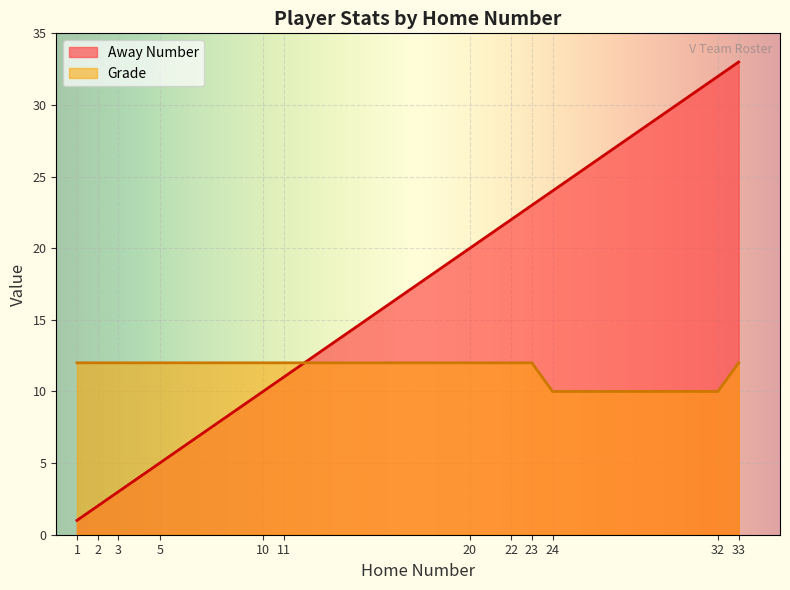

What is the difference between the maximum and second lowest values in the Away Number series?

31